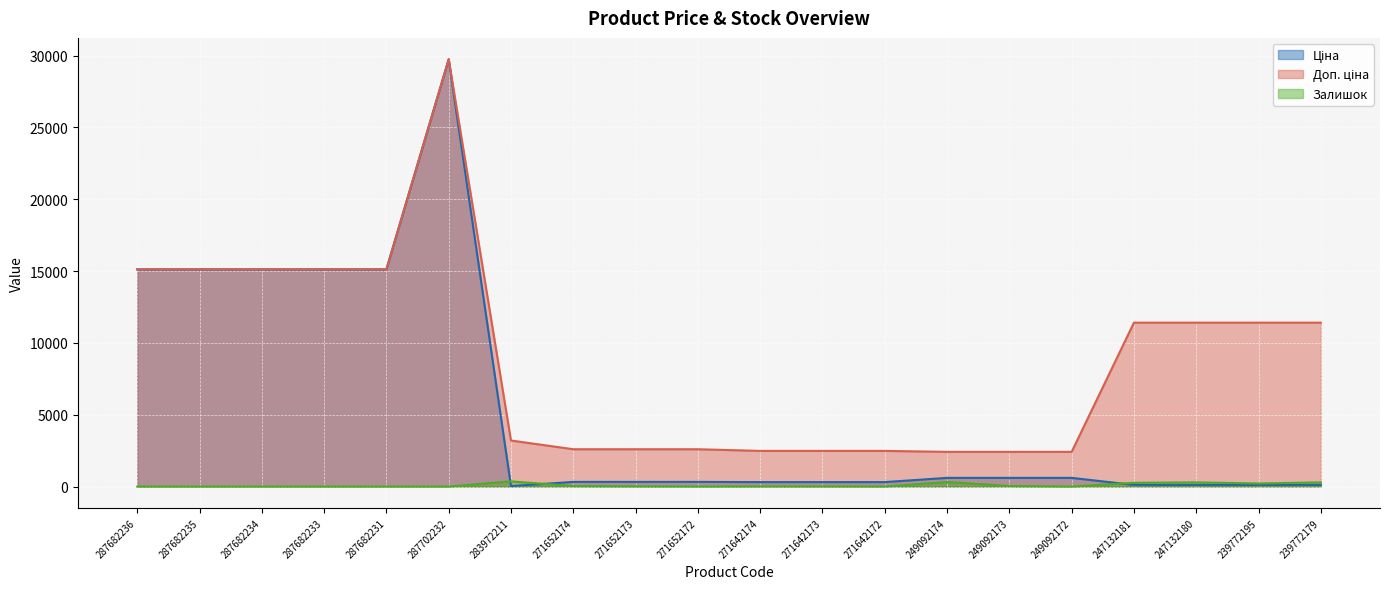

True or false: Ціна has a value of 25104.7 at 287682236.

False